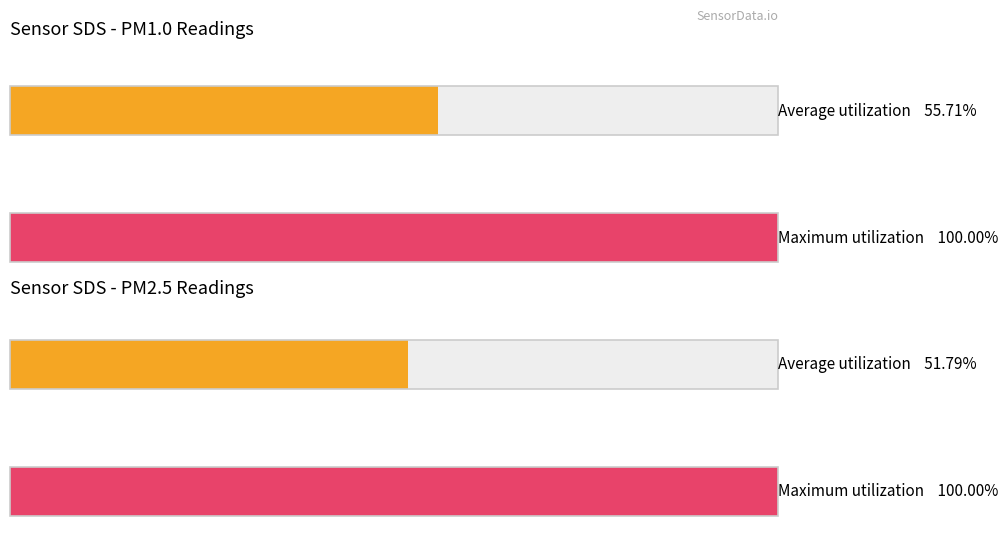

List the series in order of their peak value, lowest first.

SDS_P2, SDS_P1